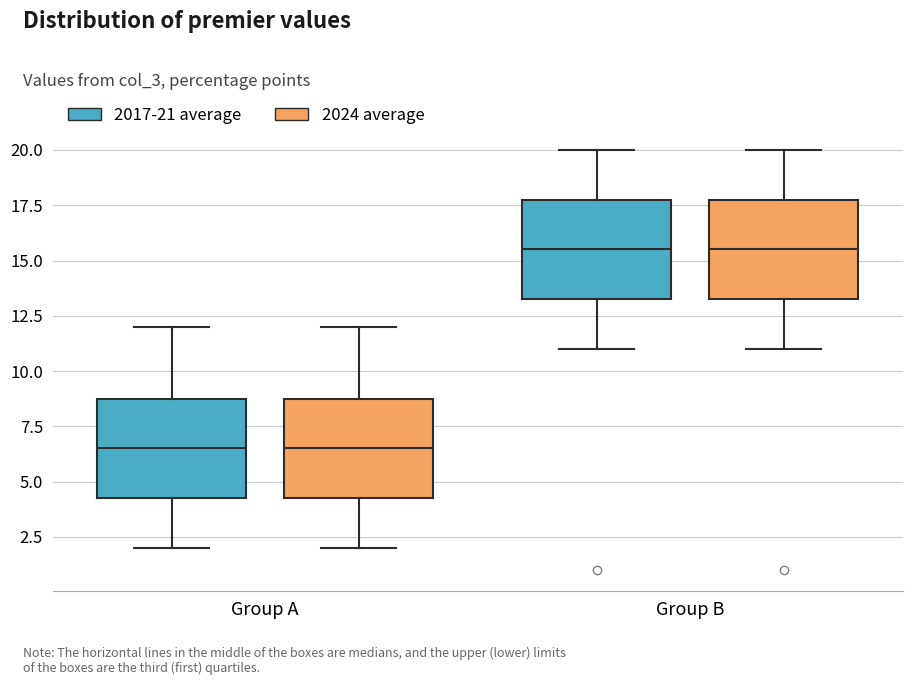

Reading left to right, read every box against the y-axis: the position of its median line, the range the box covers, and the ends of its whiskers. The values are not printed on the chart, so give them approximately, as read against the axis.

Group A (2017-21 average): median 6.5, box 4.5 to 9.0, whiskers 2.0 to 12.0
Group A (2024 average): median 6.5, box 4.5 to 9.0, whiskers 2.0 to 12.0
Group B (2017-21 average): median 15.5, box 13.5 to 18.0, whiskers 11.0 to 20.0
Group B (2024 average): median 15.5, box 13.5 to 18.0, whiskers 11.0 to 20.0